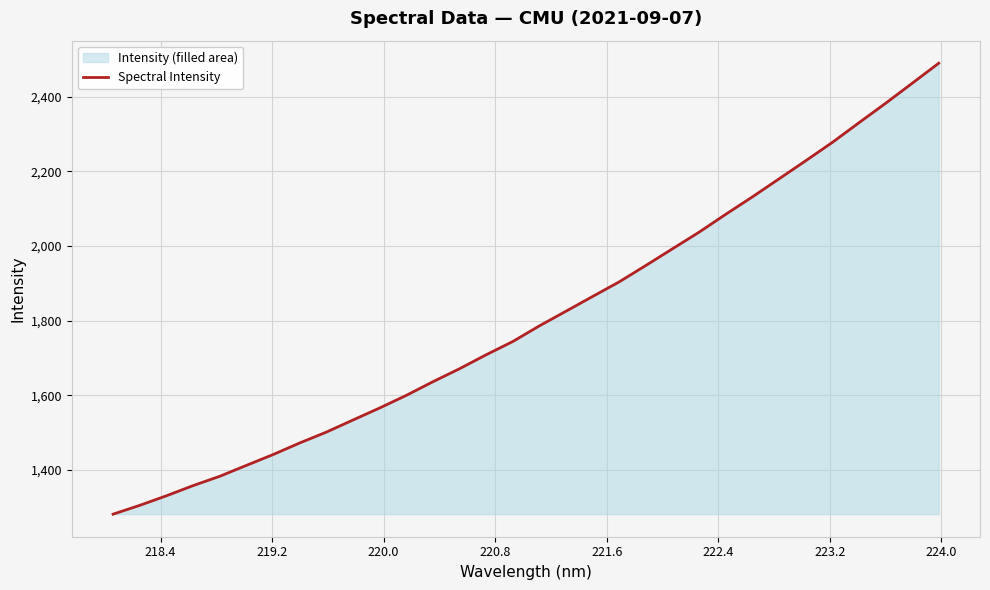

What is the difference between the maximum and minimum values?

1208.0